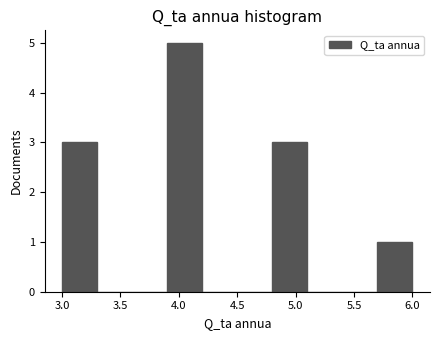

Reading left to right, list every bar in this chart as the range it spans on the x-axis followed by its height. The values are not printed on the chart, so give them approximately, as read against the axis.

3.0 to 3.3: 3
3.3 to 3.6: 0
3.6 to 3.9: 0
3.9 to 4.2: 5
4.2 to 4.5: 0
4.5 to 4.8: 0
4.8 to 5.1: 3
5.1 to 5.4: 0
5.4 to 5.7: 0
5.7 to 6.0: 1